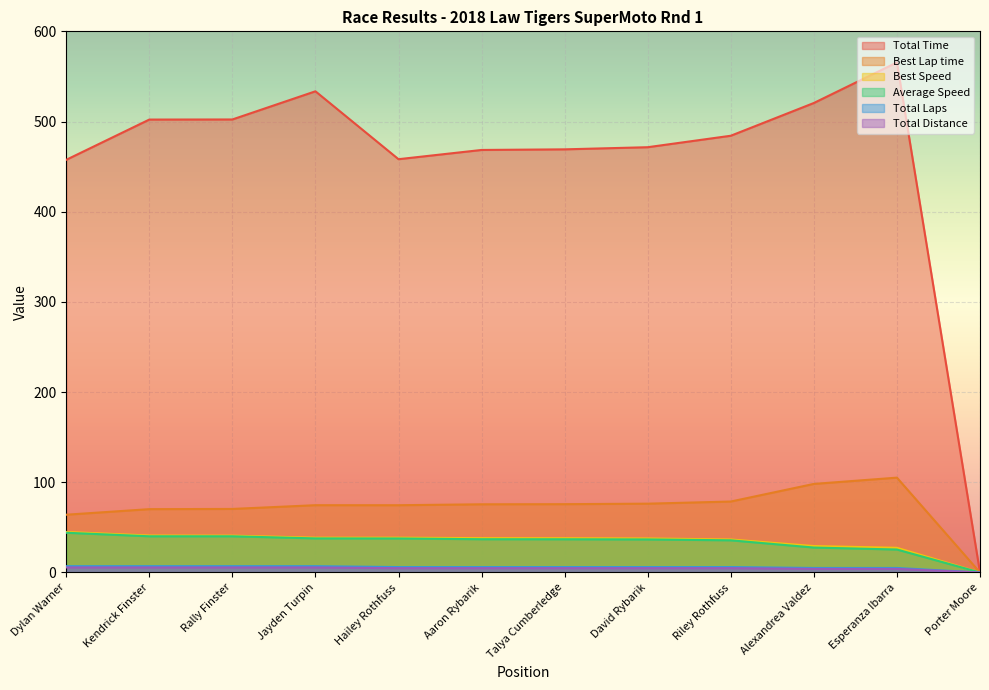

Which category has the lowest value across all series?

Porter Moore